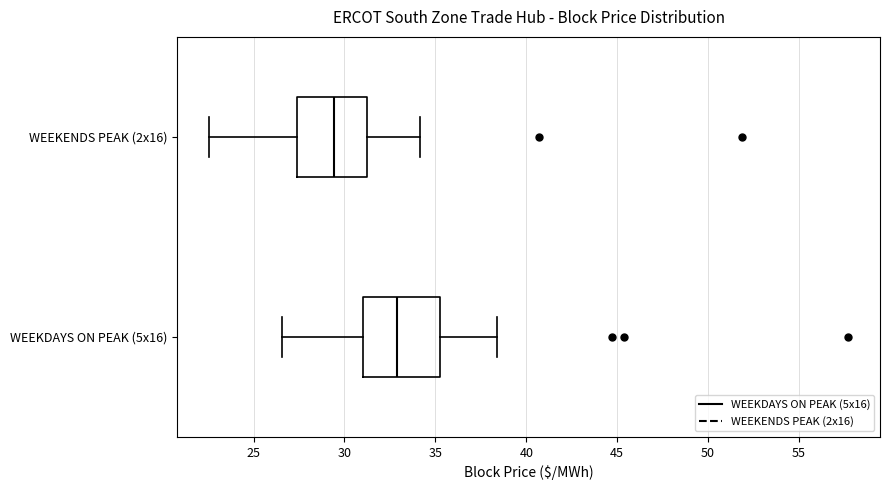

Where is the left edge of the box for WEEKDAYS ON PEAK (5x16) on the x-axis? The values are not printed on the chart, so give them approximately, as read against the axis.

31.0